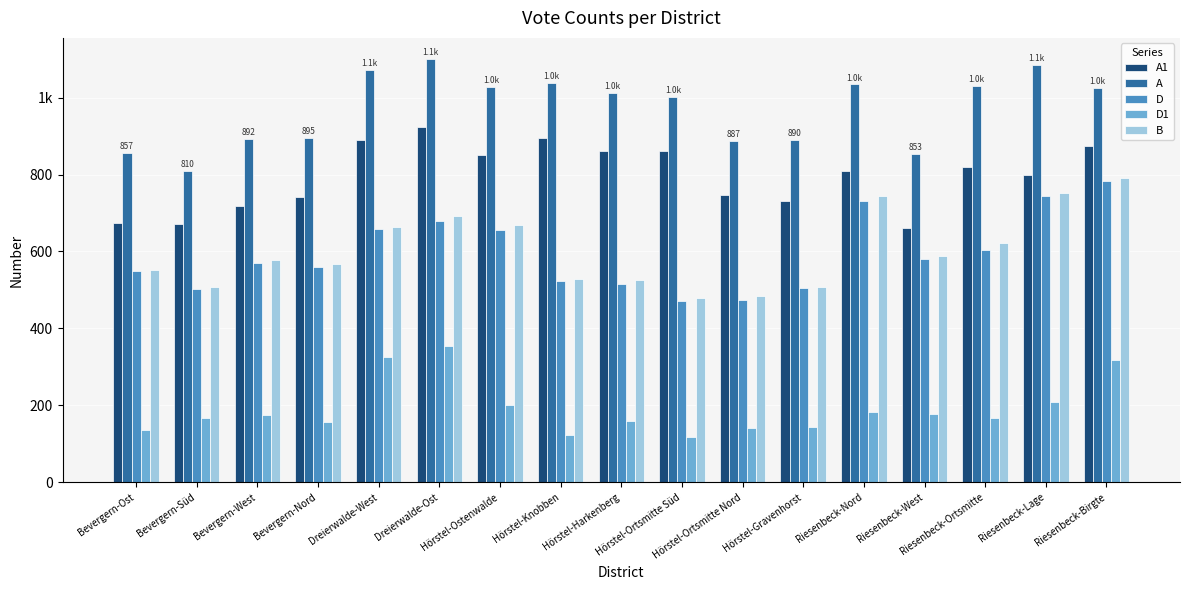

What is the difference between the highest and lowest values at Riesenbeck-Nord?

851